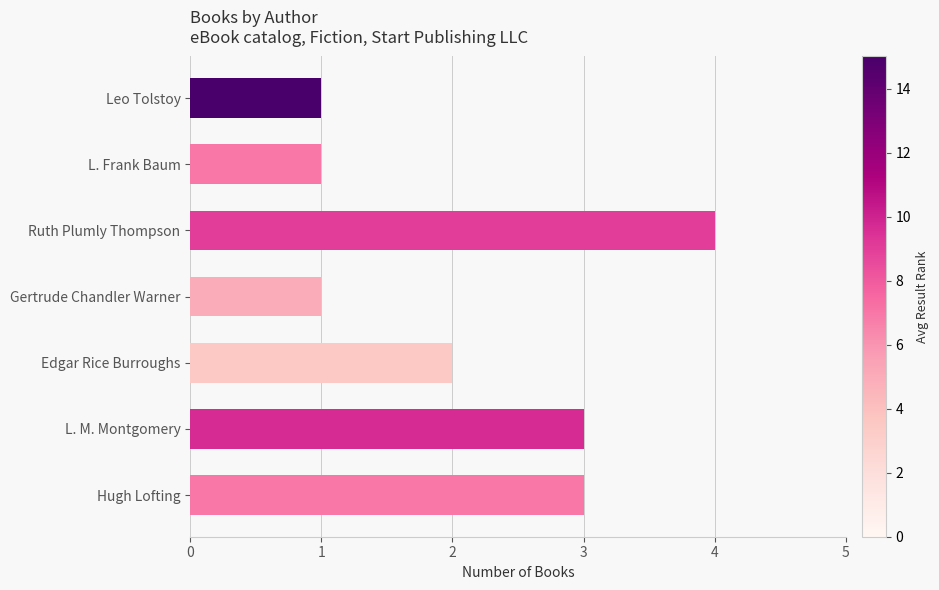

Which has a higher value, L. Frank Baum or Edgar Rice Burroughs?

Edgar Rice Burroughs